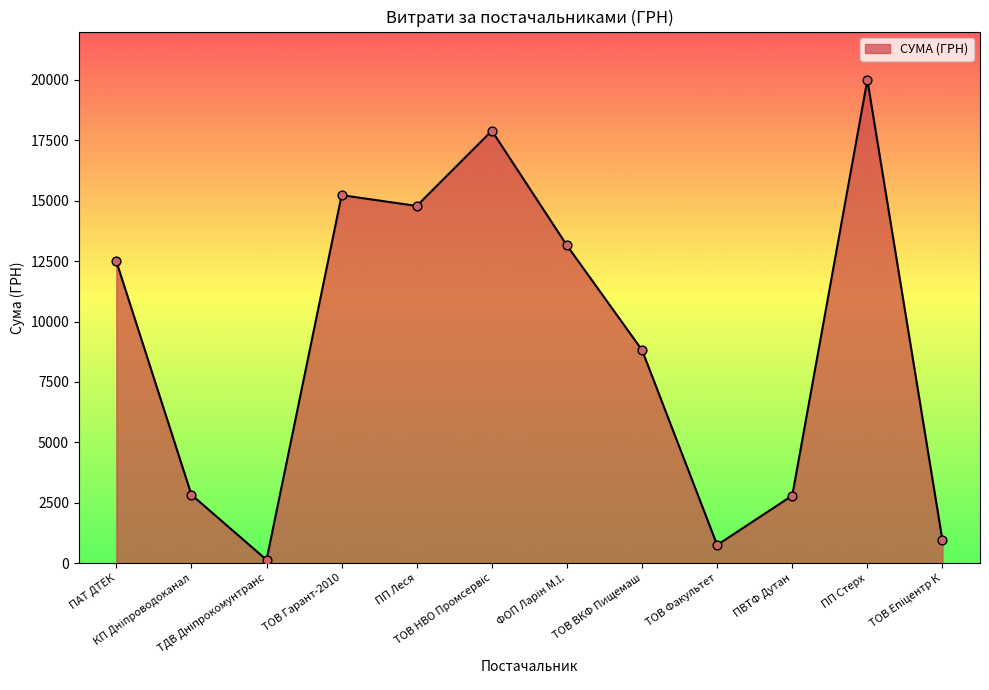

What is the difference between the maximum and minimum values?

19864.3